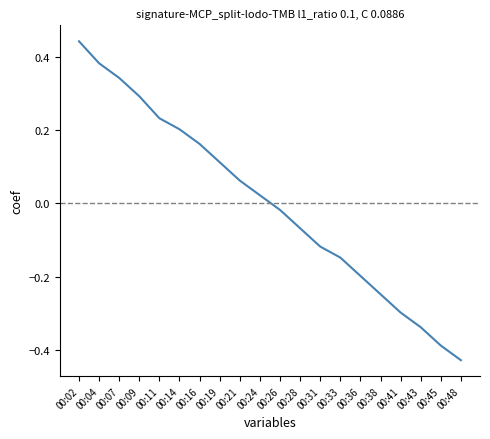

At which category does the chart reach its minimum across all series?

00:48